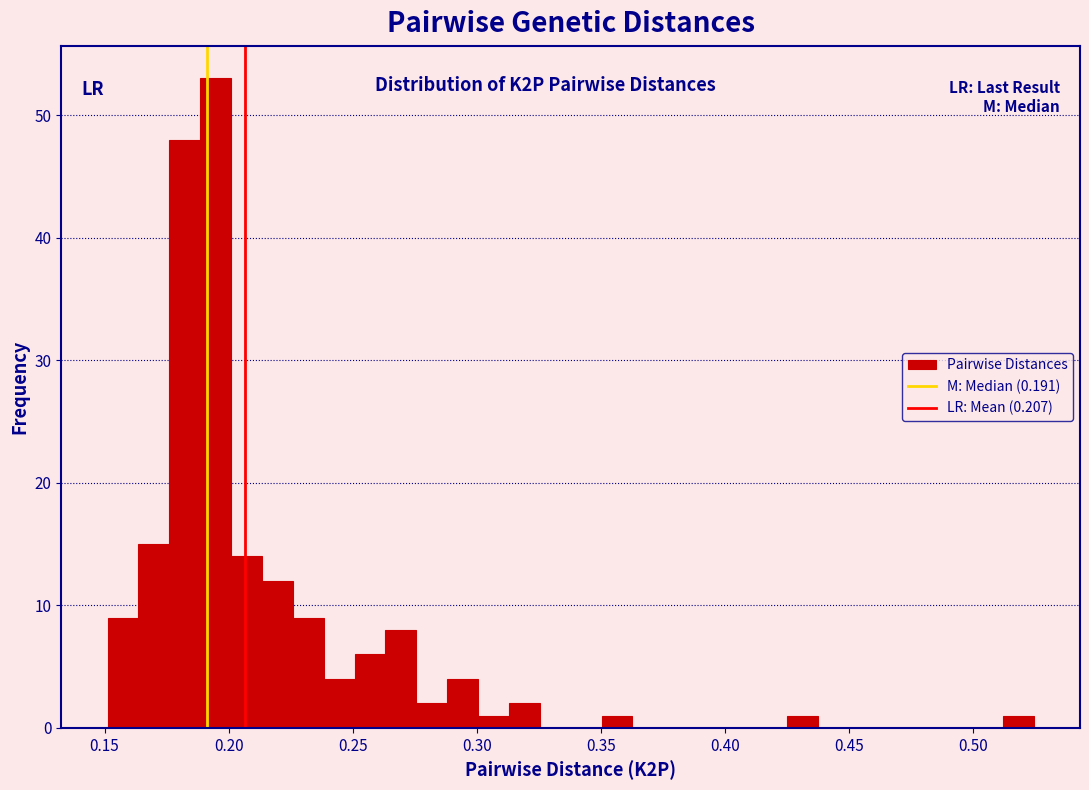

Around what value on the x-axis is the tallest bar? Give the approximate position of its centre, as read against the axis.

0.195